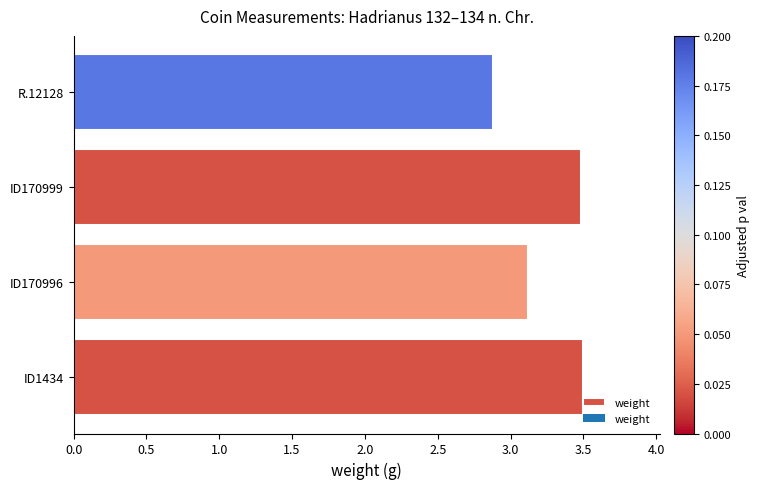

What is the difference between the maximum and minimum values?

0.6